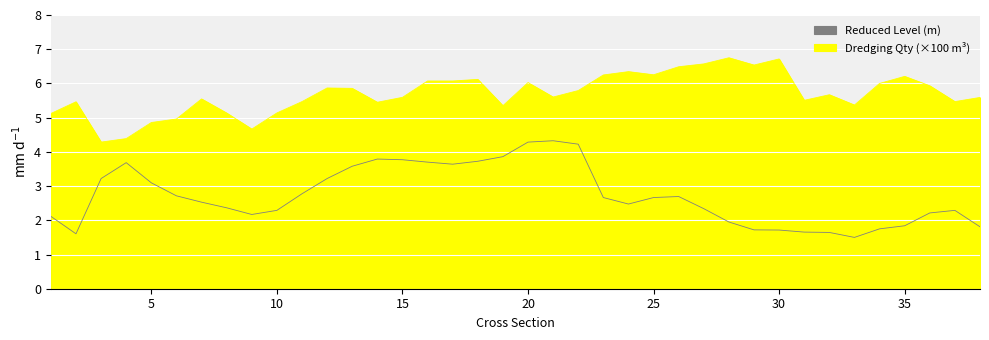

Which label corresponds to the smallest value in the chart?

33